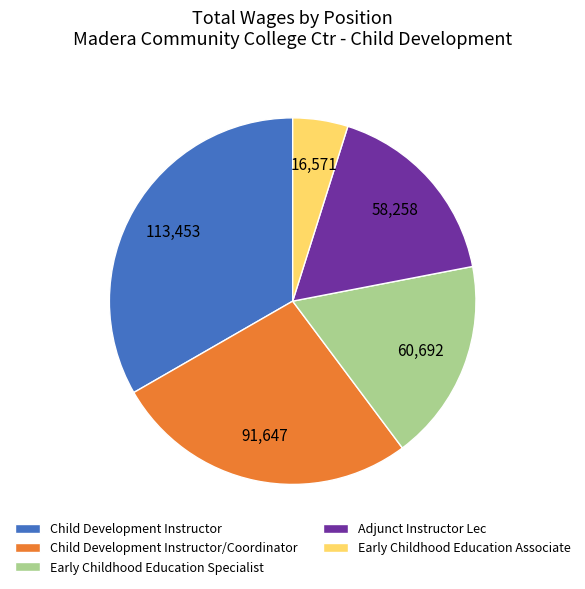

True or false: Adjunct Instructor Lec accounts for 23% of the total.

False